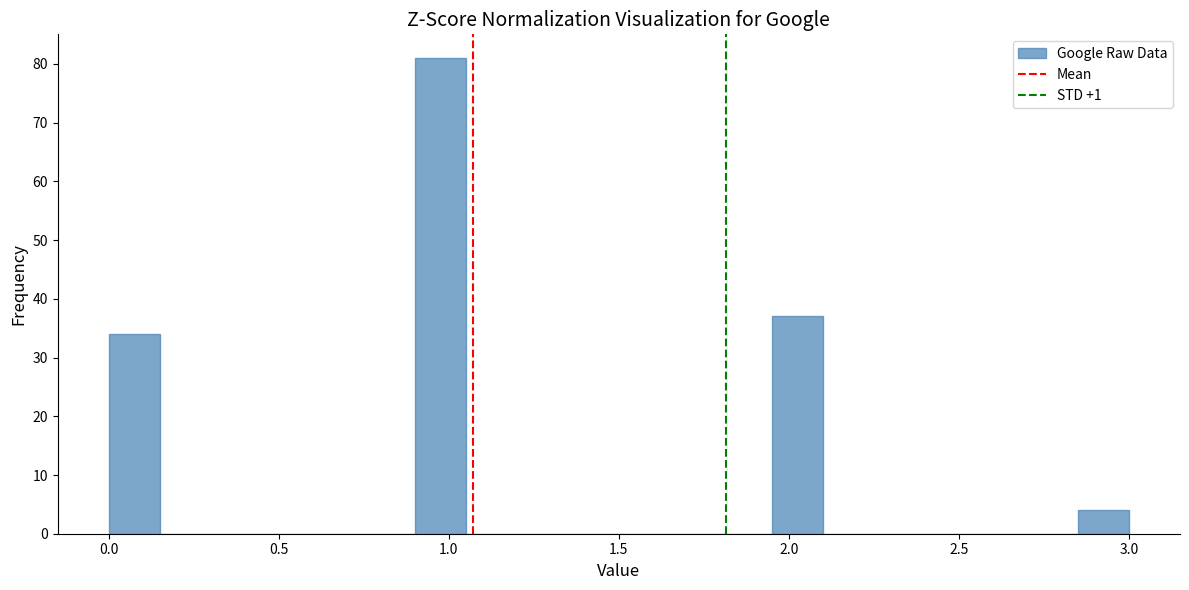

Around what value on the x-axis is the tallest bar? Give the approximate position of its centre, as read against the axis.

1.00